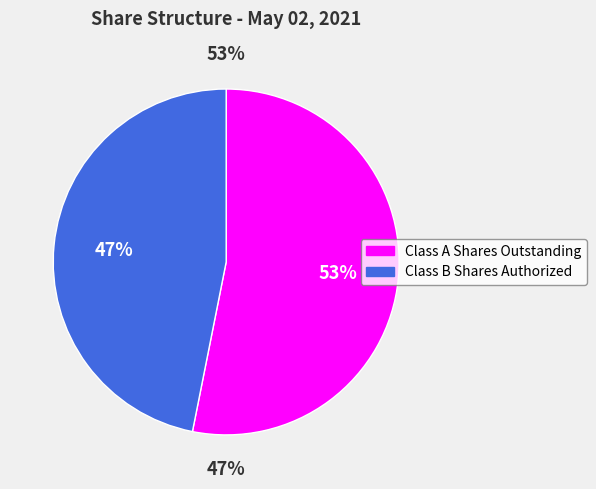

Approximately how many times larger is the value at Class A Shares Outstanding compared to Class B Shares Authorized?

1.1